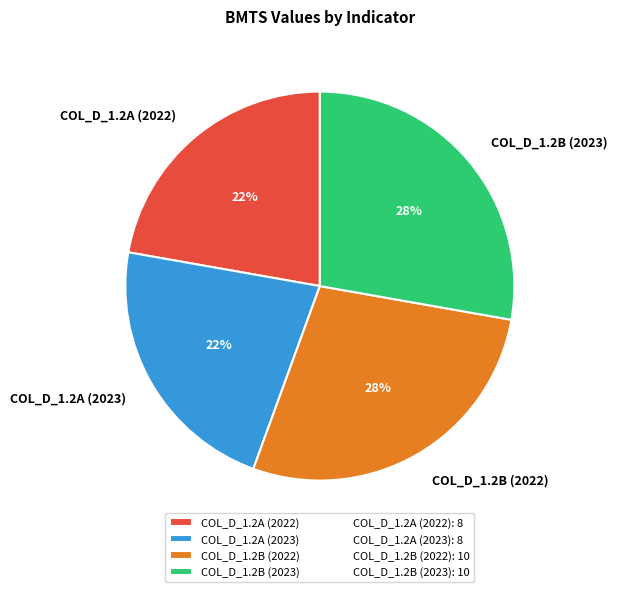

To the nearest percent, what is the combined percentage of COL_D_1.2B (2023) and COL_D_1.2A (2022)?

50%